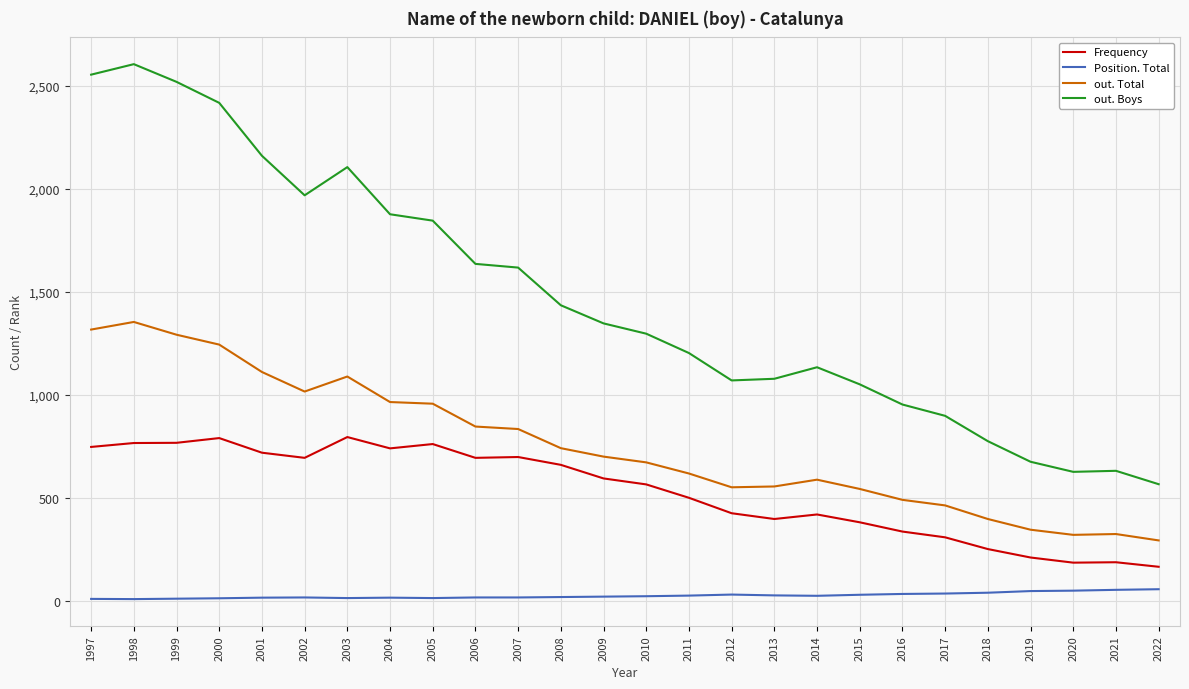

What is the total value across all series at 2019?

1277